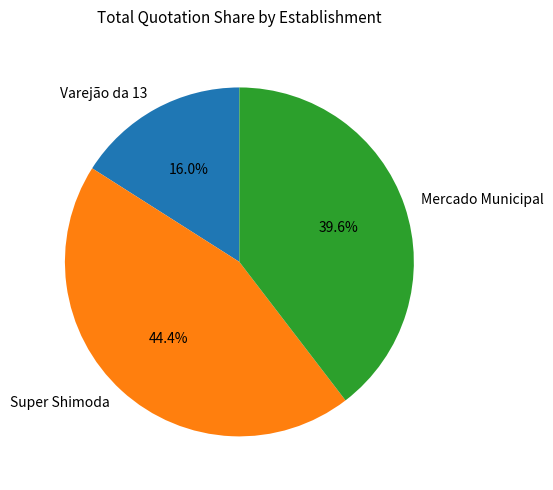

Which category has the smallest portion of the pie?

Varejão da 13